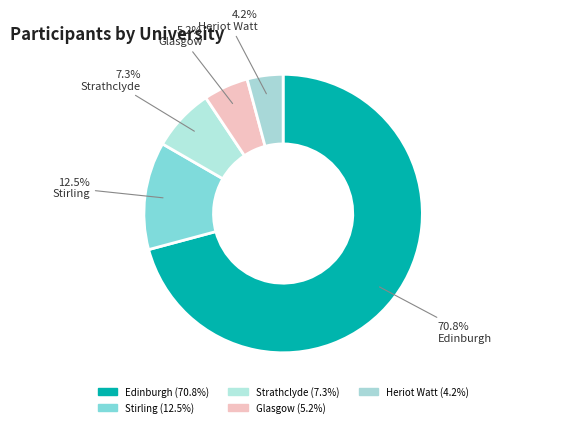

What is the smallest slice in the pie chart?

Heriot Watt